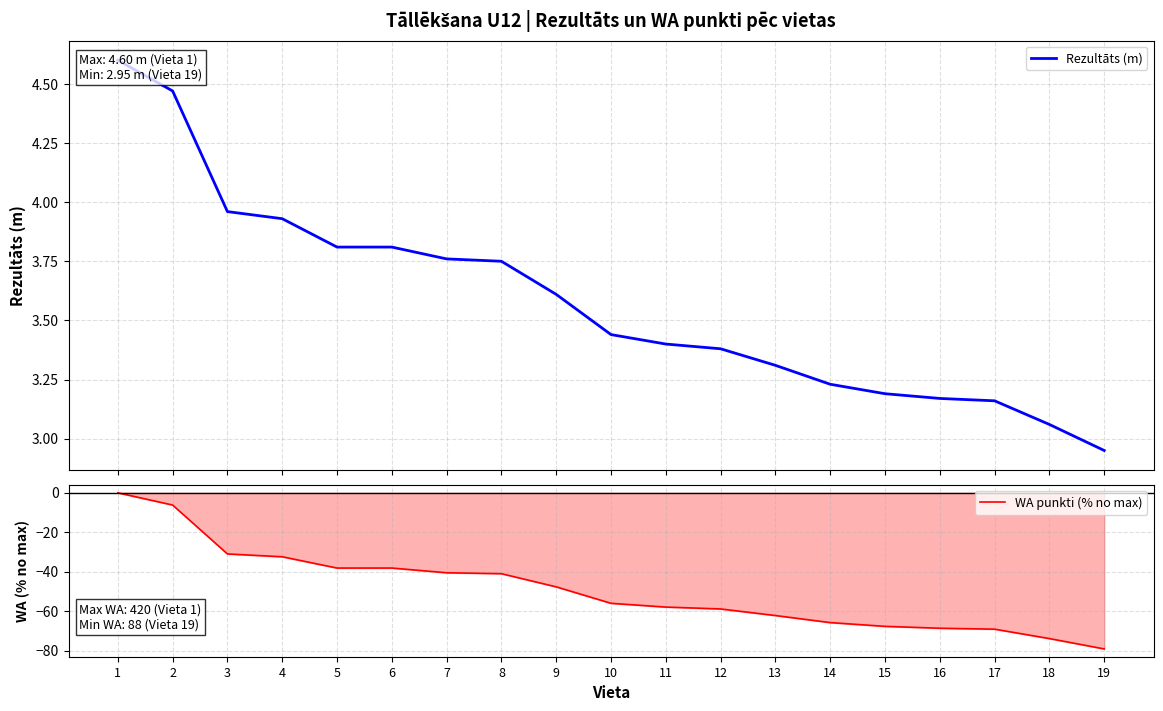

How many lines are shown in the chart?

2